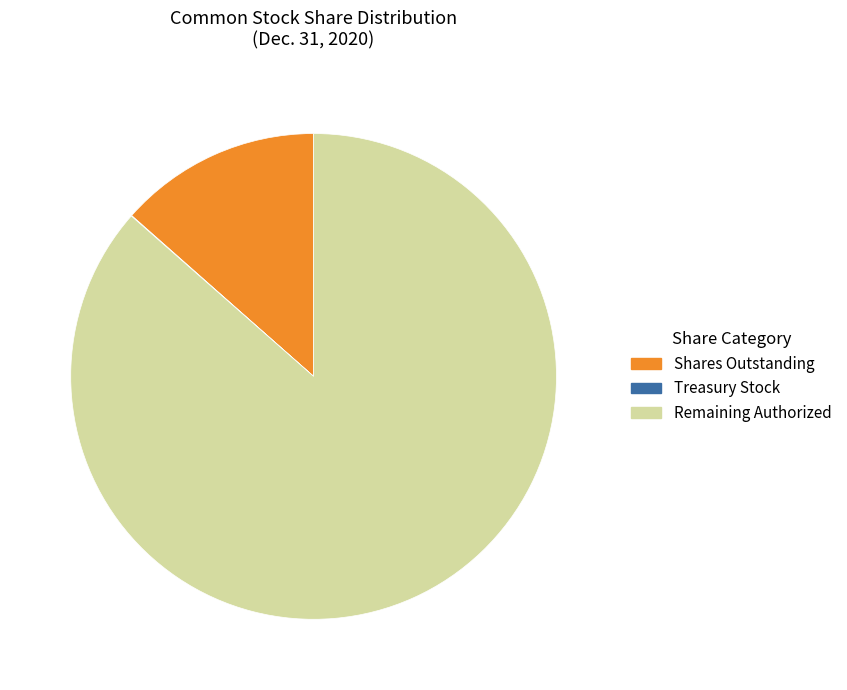

Is Shares Outstanding the majority of the pie?

No